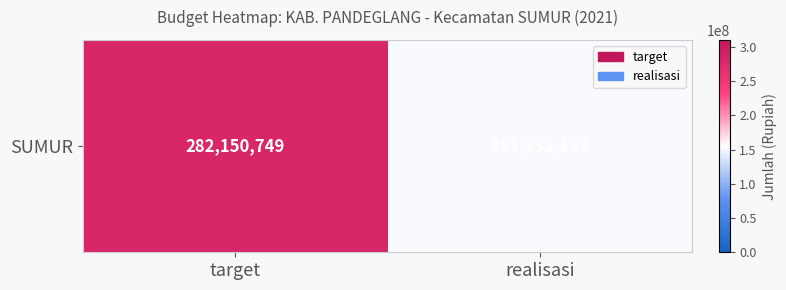

List the labels in order of value, largest first.

target, realisasi